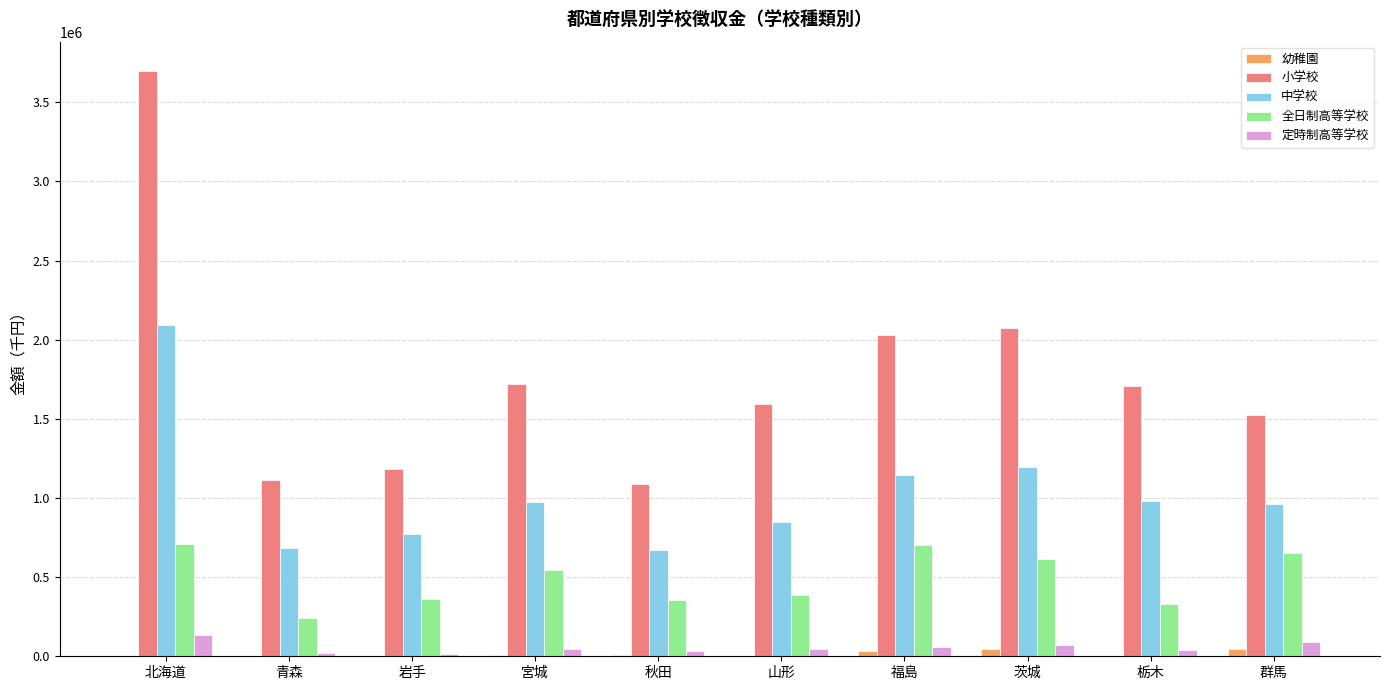

Which category has the highest value in the 小学校 series?

北海道